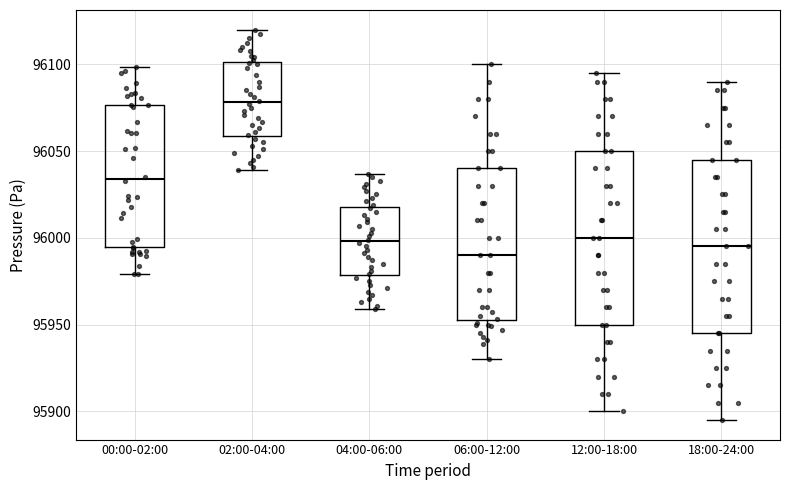

Which box has the highest median line?

02:00-04:00